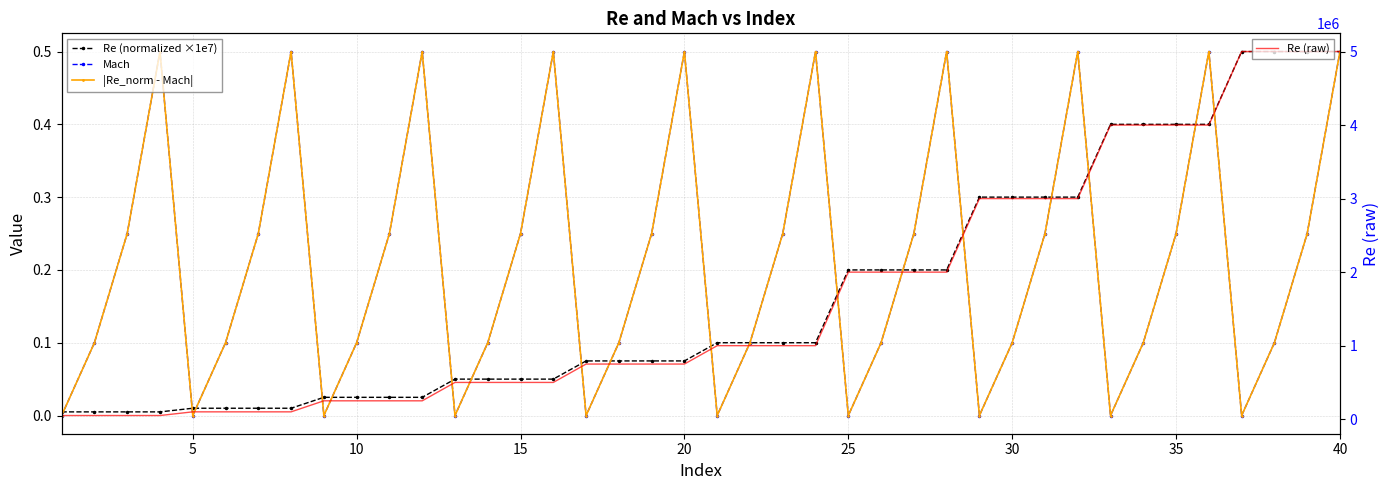

Is this an area chart (filled region under the line)?

No